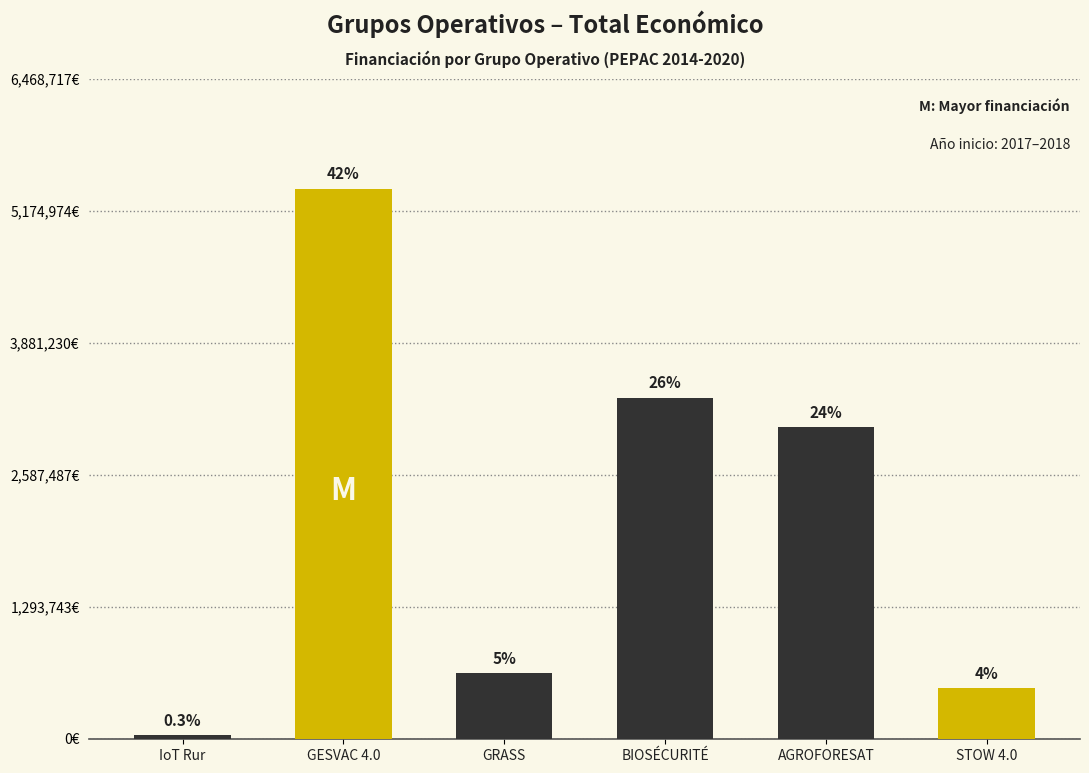

What is the change in value from GESVAC 4.0 to GRASS?

-4749262